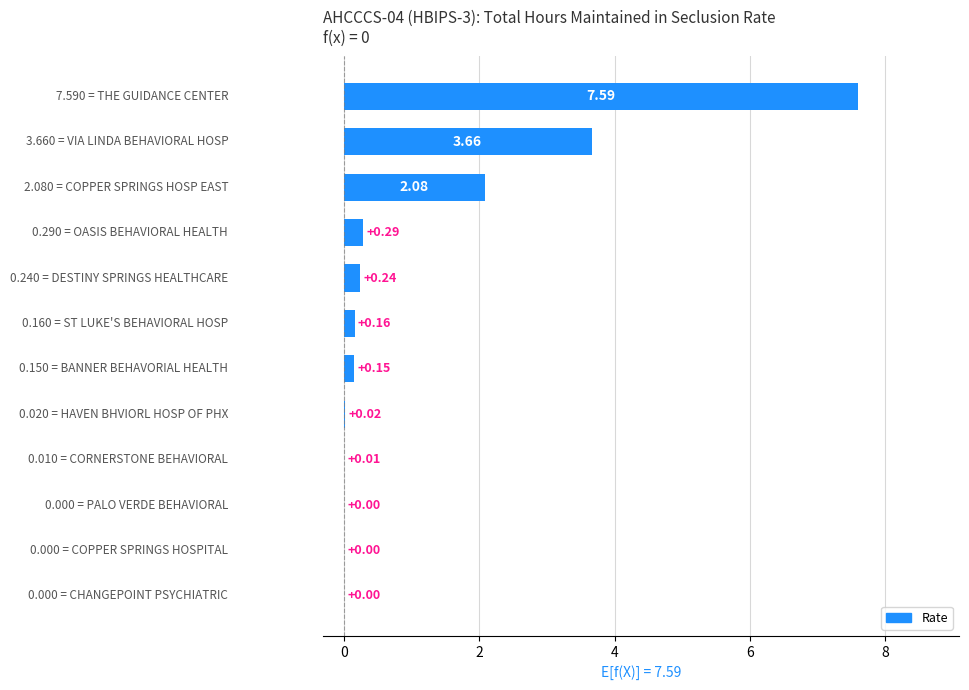

What is the difference between the second highest and second lowest values?

3.7